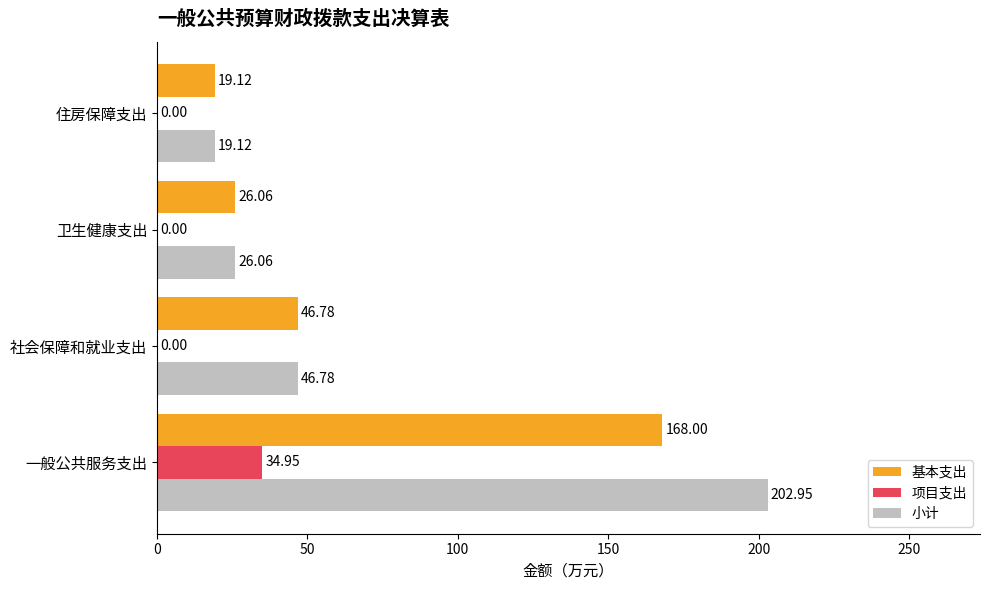

Count the number of data series in this chart.

3